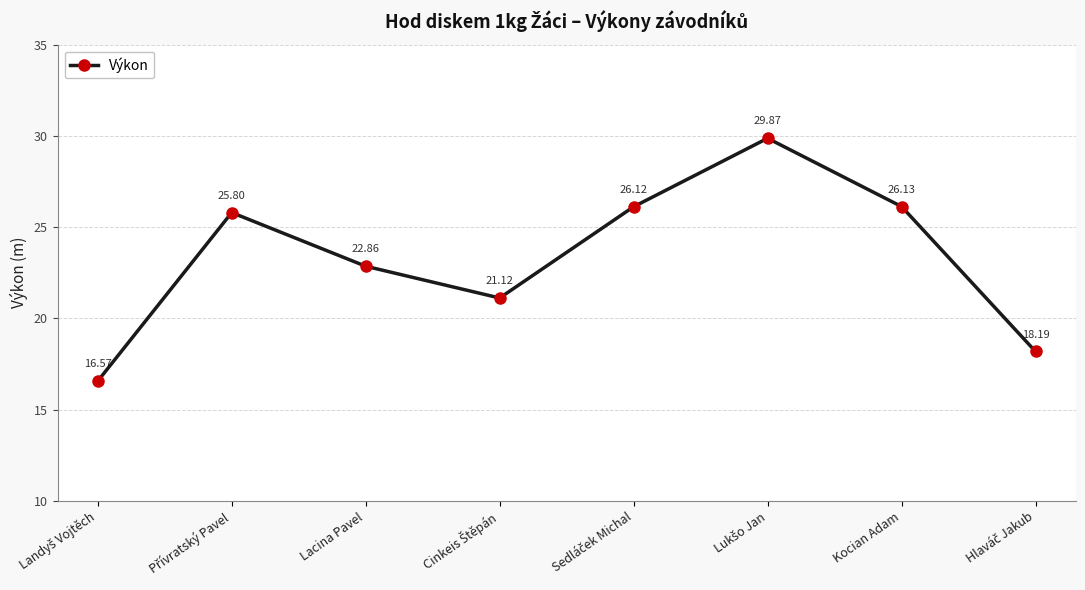

What is the change in value from Lacina Pavel to Kocian Adam?

+3.3